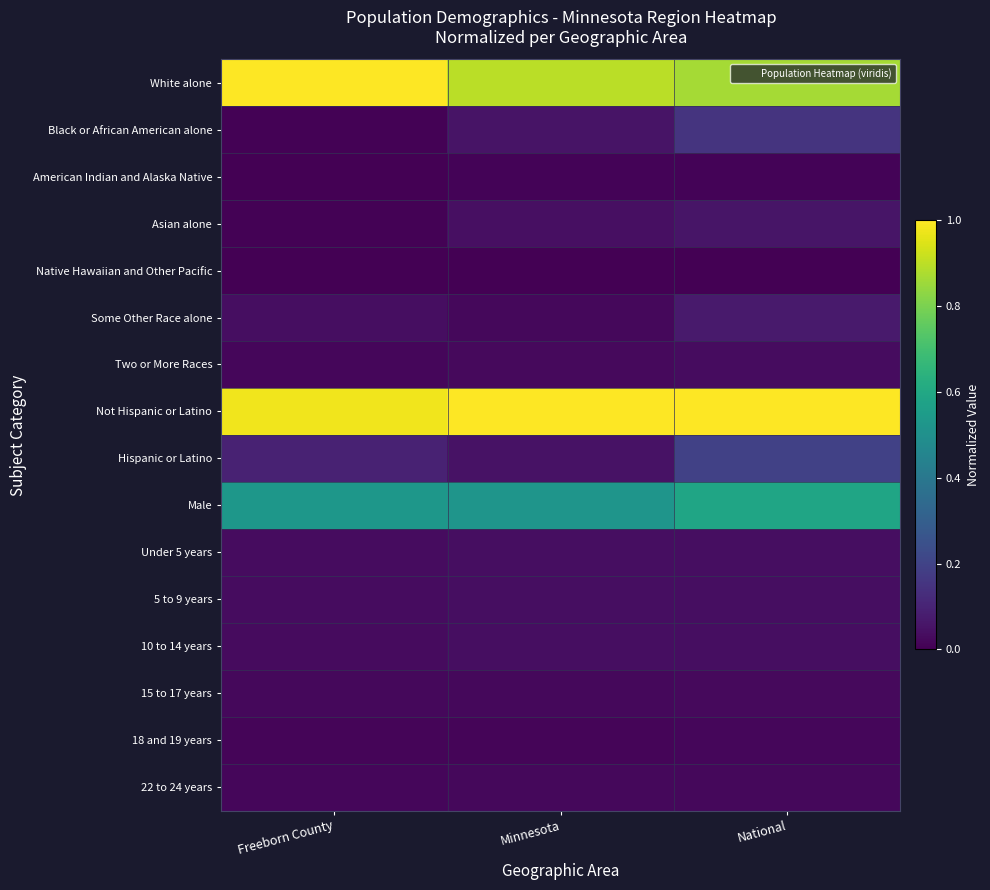

Rank the series by their maximum value, from highest to lowest.

White alone, Not Hispanic or Latino, Male, Hispanic or Latino, Black or African American alone, Some Other Race alone, Asian alone, 10 to 14 years, 5 to 9 years, Under 5 years, Two or More Races, 15 to 17 years, 22 to 24 years, 18 and 19 years, American Indian and Alaska Native, Native Hawaiian and Other Pacific